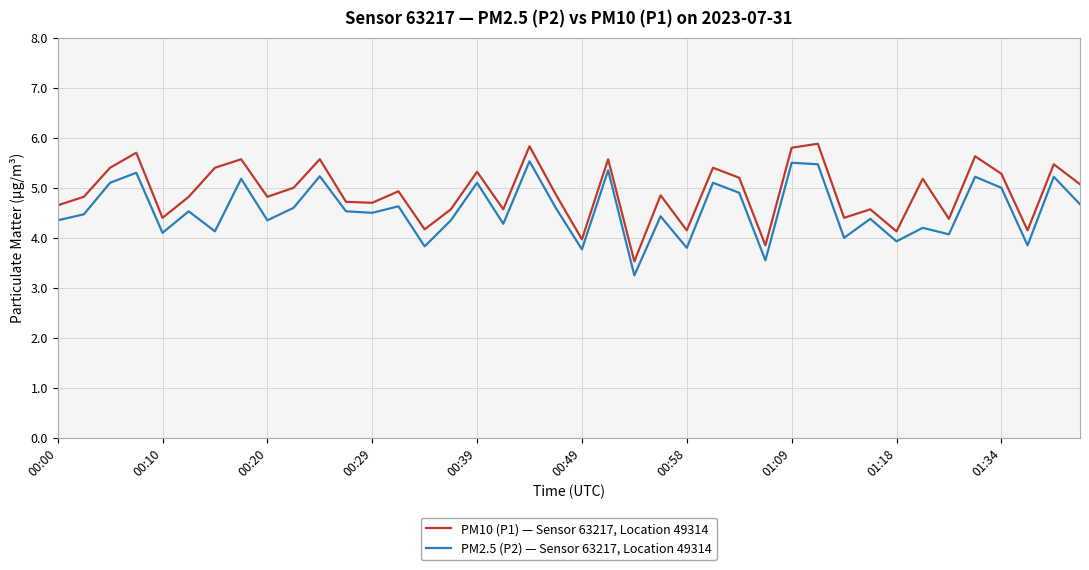

True or false: PM10 (P1) — Sensor 63217, Location 49314 has more than 0 interior local peaks.

True